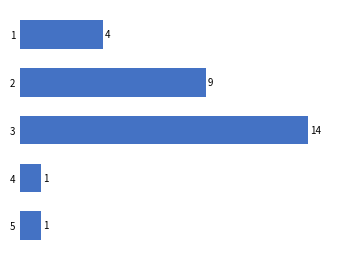

The value at 5 is 2. True or false?

False